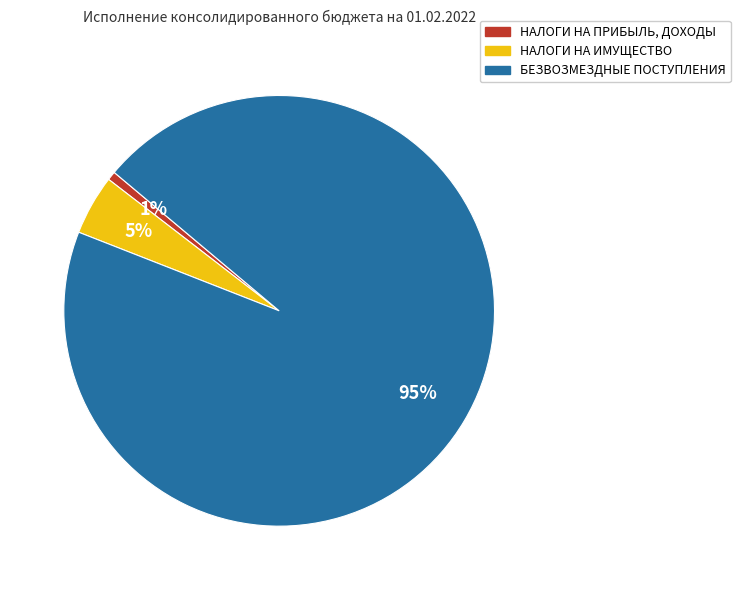

To the nearest percent, what is the combined percentage of НАЛОГИ НА ИМУЩЕСТВО and БЕЗВОЗМЕЗДНЫЕ ПОСТУПЛЕНИЯ?

99%